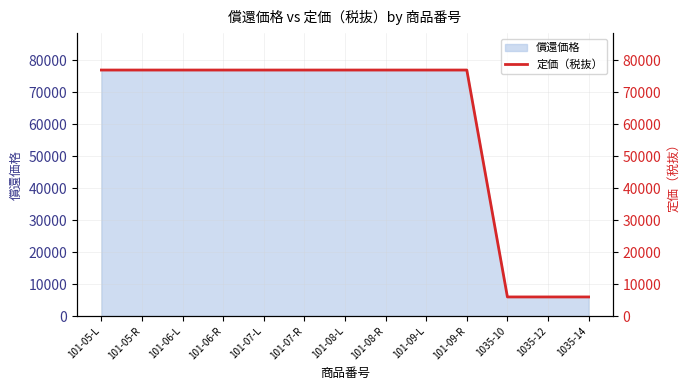

Is it true that the value at 101-05-L is 77000?

True